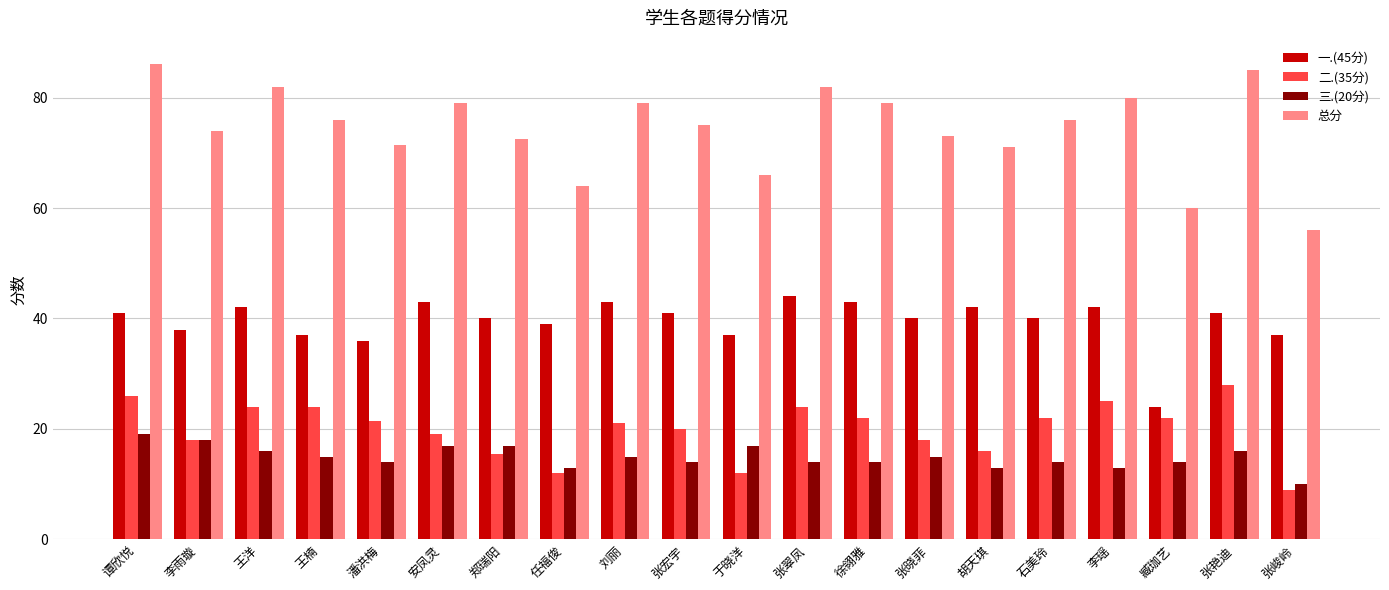

Which series has the largest range (max minus min)?

总分